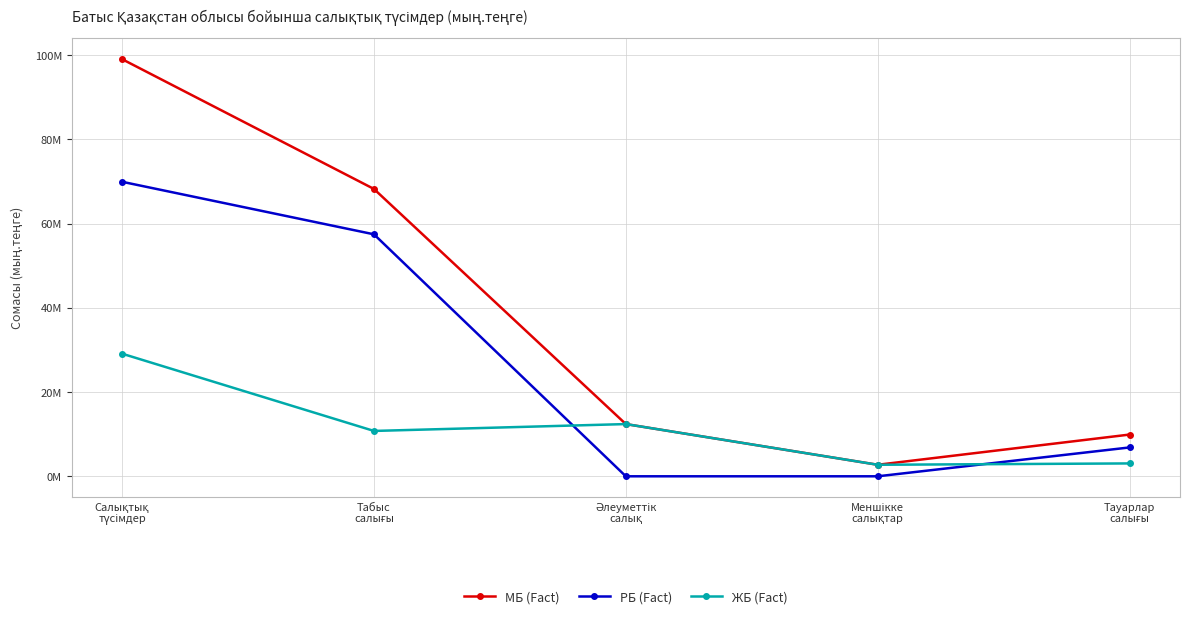

True or false: МБ (Fact) has more than 0 points higher than both neighbors.

False